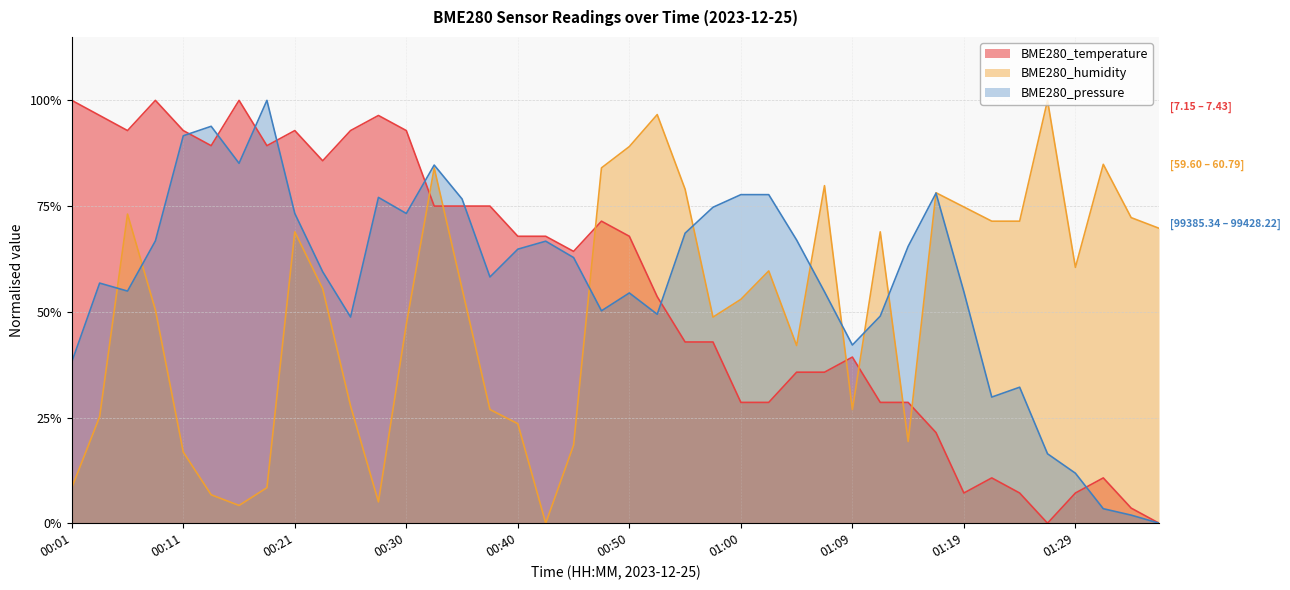

Reading left to right, extract all data points from this chart.

BME280_temperature: 1.0	1.0	0.9	1.0	0.9	0.9	1.0	0.9	0.9	0.9	0.9	1.0	0.9	0.8	0.8	0.8	0.7	0.7	0.6	0.7	0.7	0.5	0.4	0.4	0.3	0.3	0.4	0.4	0.4	0.3	0.3	0.2	0.1	0.1	0.1	0.0	0.1	0.1	0.0	0.0
BME280_humidity: 0.1	0.3	0.7	0.5	0.2	0.1	0.0	0.1	0.7	0.6	0.3	0.1	0.5	0.8	0.6	0.3	0.2	0.0	0.2	0.8	0.9	1.0	0.8	0.5	0.5	0.6	0.4	0.8	0.3	0.7	0.2	0.8	0.7	0.7	0.7	1.0	0.6	0.8	0.7	0.7
BME280_pressure: 0.4	0.6	0.5	0.7	0.9	0.9	0.9	1.0	0.7	0.6	0.5	0.8	0.7	0.8	0.8	0.6	0.6	0.7	0.6	0.5	0.5	0.5	0.7	0.7	0.8	0.8	0.7	0.5	0.4	0.5	0.7	0.8	0.5	0.3	0.3	0.2	0.1	0.0	0.0	0.0